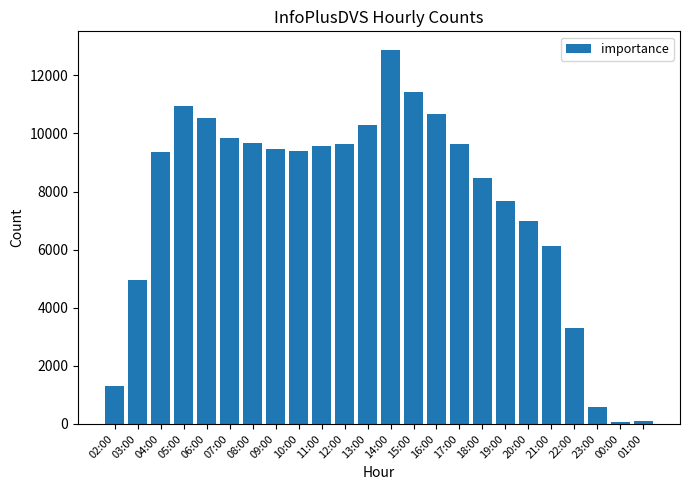

What is the difference between the maximum and minimum values?

12811